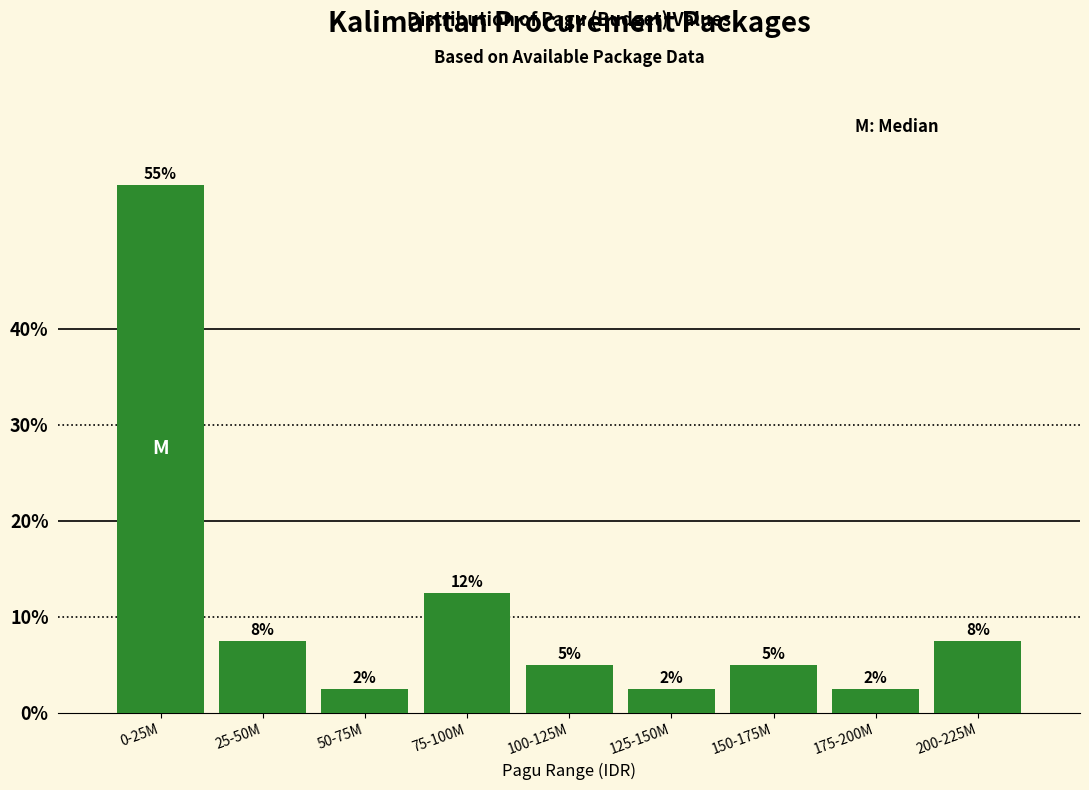

How many bars are there in total?

9